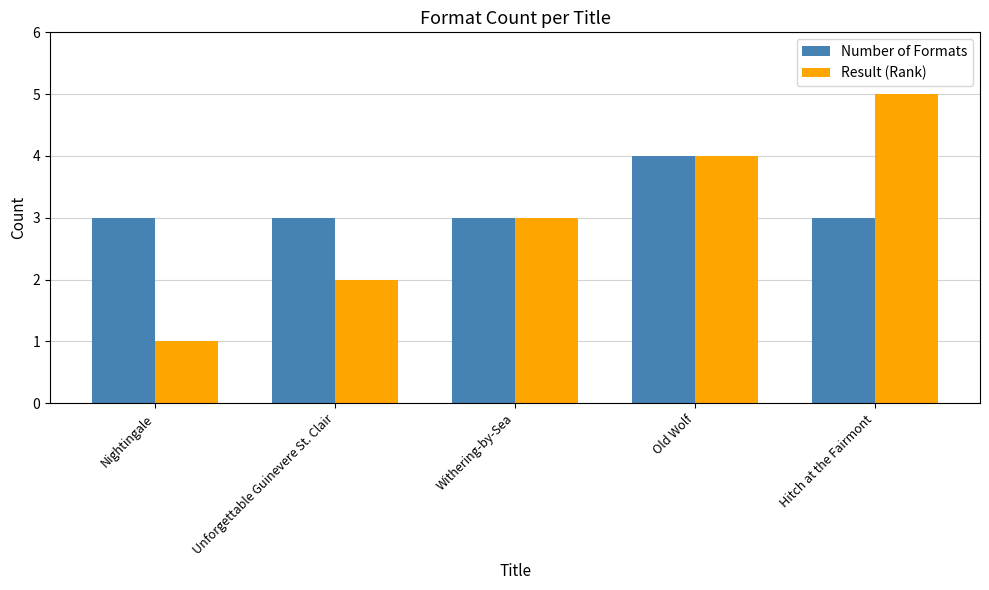

Reading left to right, transcribe all the data shown in this chart.

Number of Formats: Nightingale=3	Unforgettable Guinevere St. Clair=3	Withering-by-Sea=3	Old Wolf=4	Hitch at the Fairmont=3
Result (Rank): Nightingale=1	Unforgettable Guinevere St. Clair=2	Withering-by-Sea=3	Old Wolf=4	Hitch at the Fairmont=5